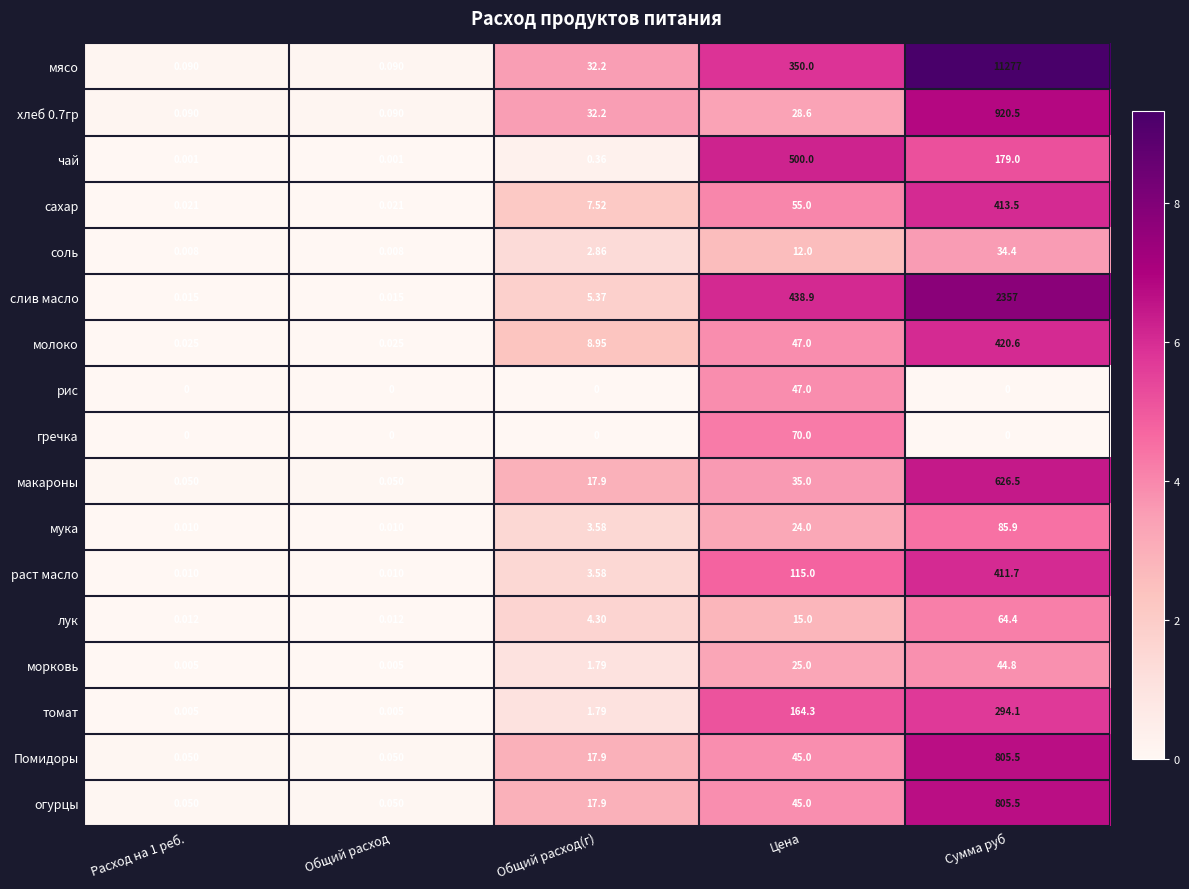

Which label corresponds to the largest value in the chart?

Сумма руб